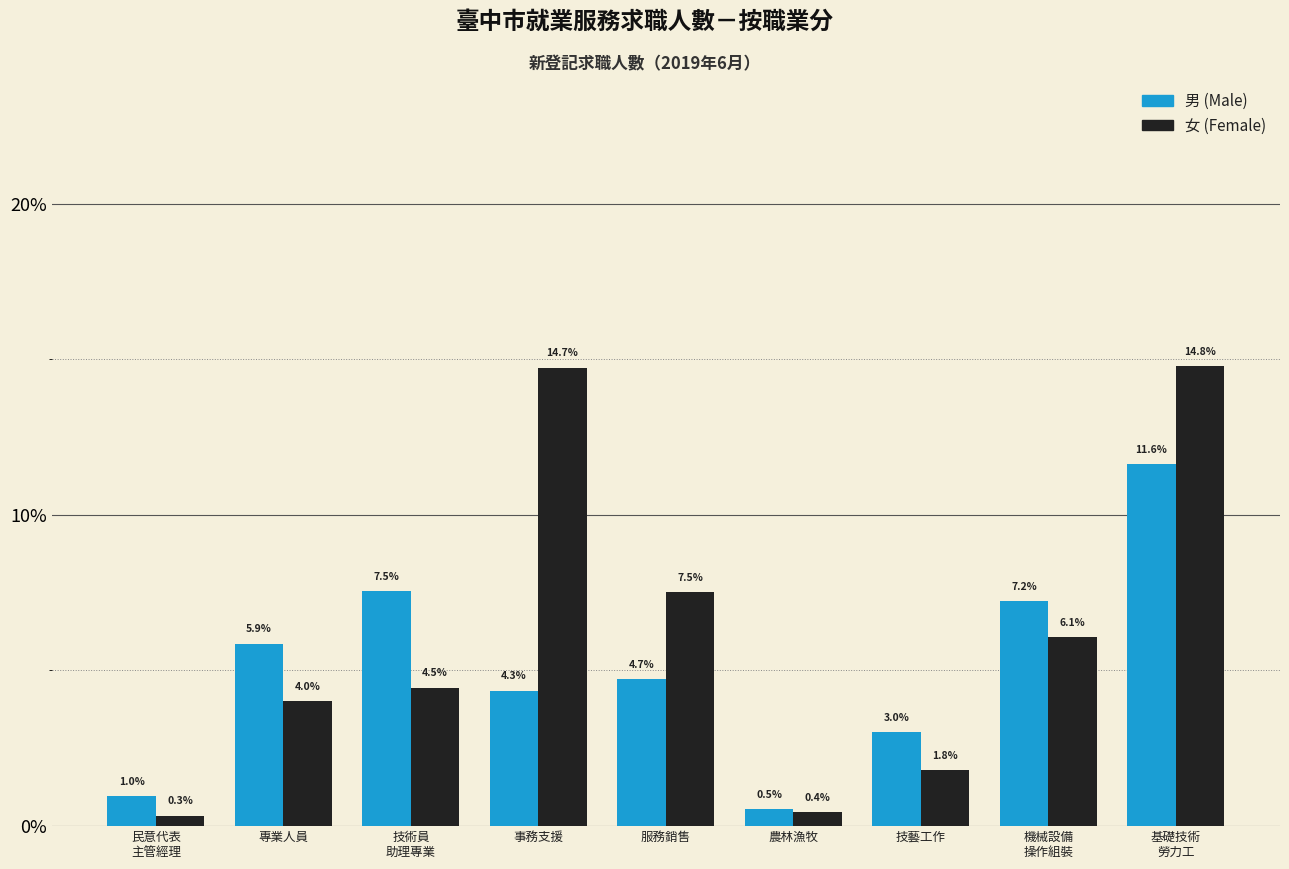

Reading left to right, what are all the values shown in this chart?

男 (Male): 1.0	5.9	7.5	4.3	4.7	0.5	3.0	7.2	11.6
女 (Female): 0.3	4.0	4.5	14.7	7.5	0.4	1.8	6.1	14.8